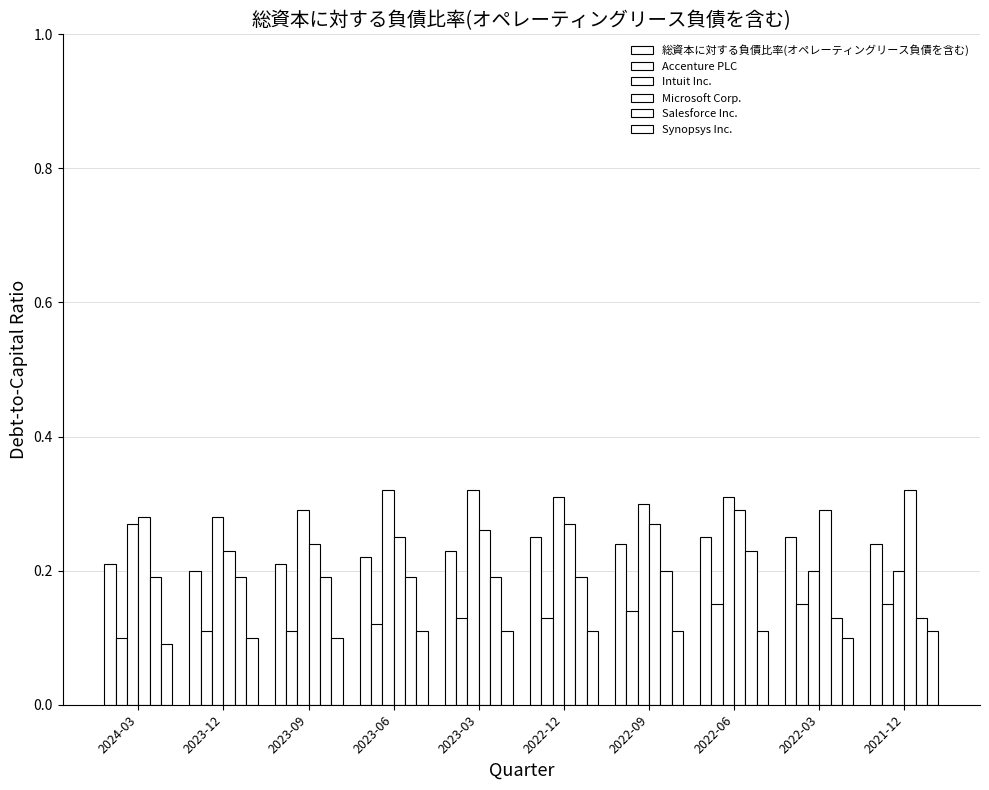

What is the sum of the Synopsys Inc. values at 2022-12 and 2024-03?

0.2